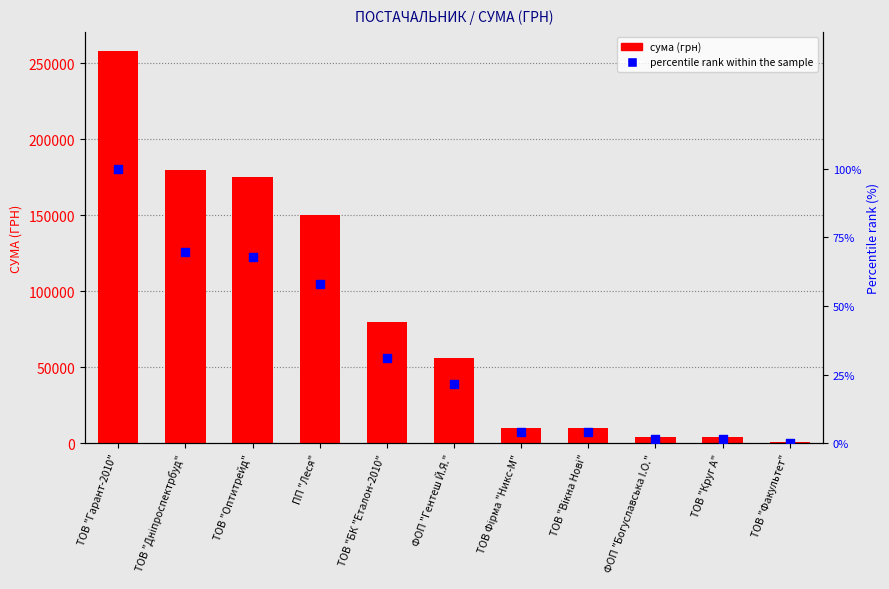

What is the total value across all series at ТОВ "Гарант-2010"?

257956.4